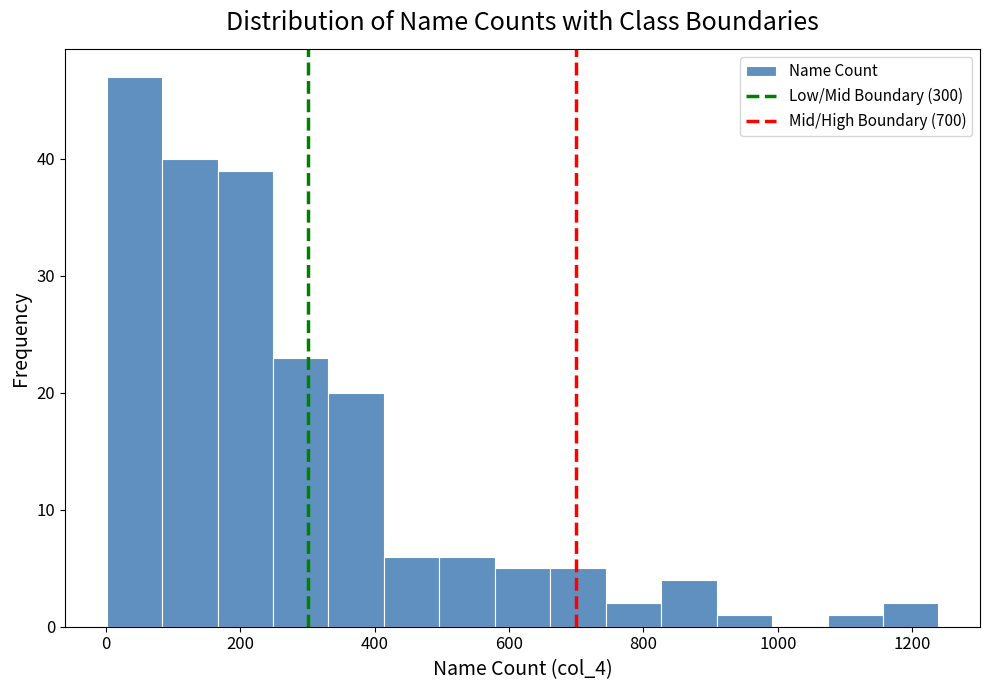

Over which range of the x-axis is the bar tallest?

0 to 80